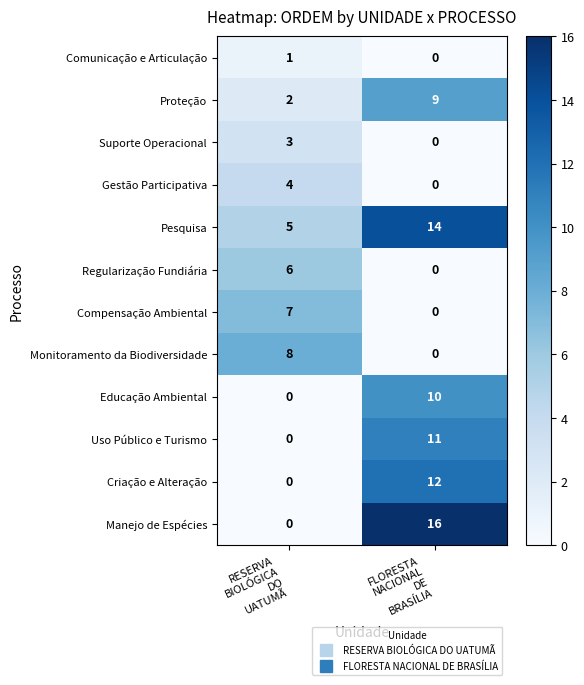

List the series in order of their peak value, highest first.

Manejo de Espécies, Pesquisa, Criação e Alteração, Uso Público e Turismo, Educação Ambiental, Proteção, Monitoramento da Biodiversidade, Compensação Ambiental, Regularização Fundiária, Gestão Participativa, Suporte Operacional, Comunicação e Articulação